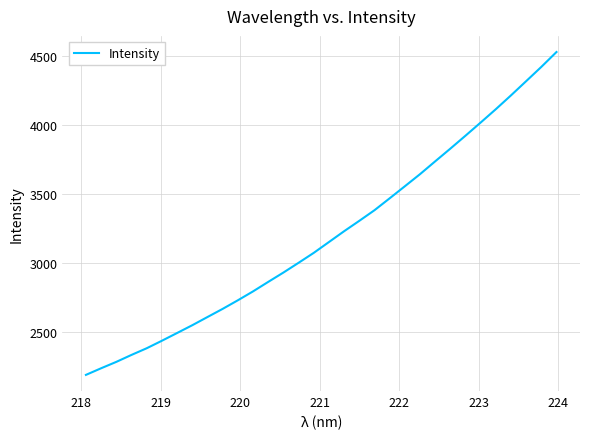

What is the difference between the maximum and minimum values?

2338.4